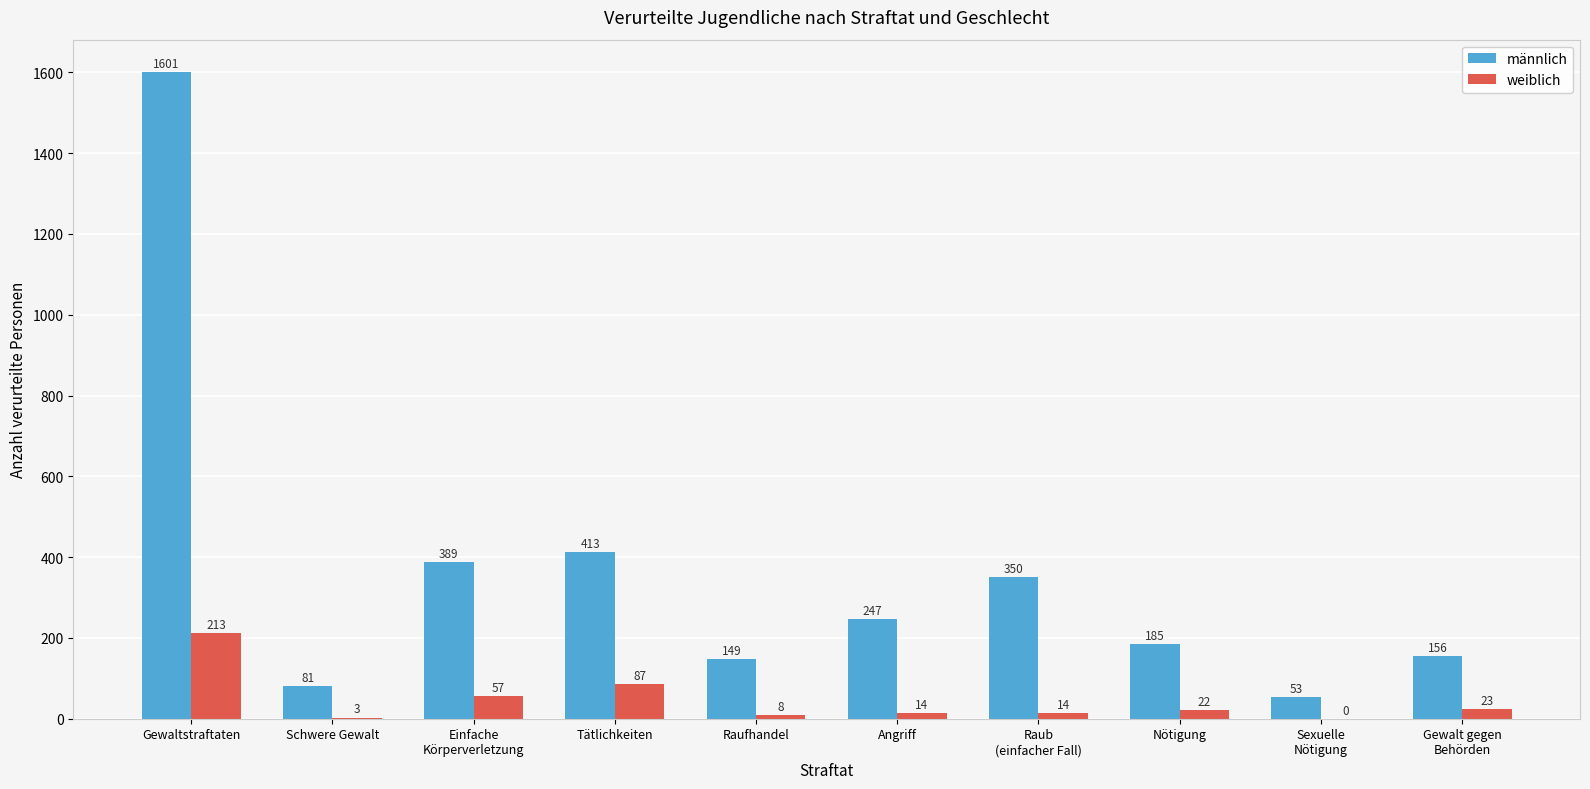

What are all the series names shown in the legend?

männlich, weiblich